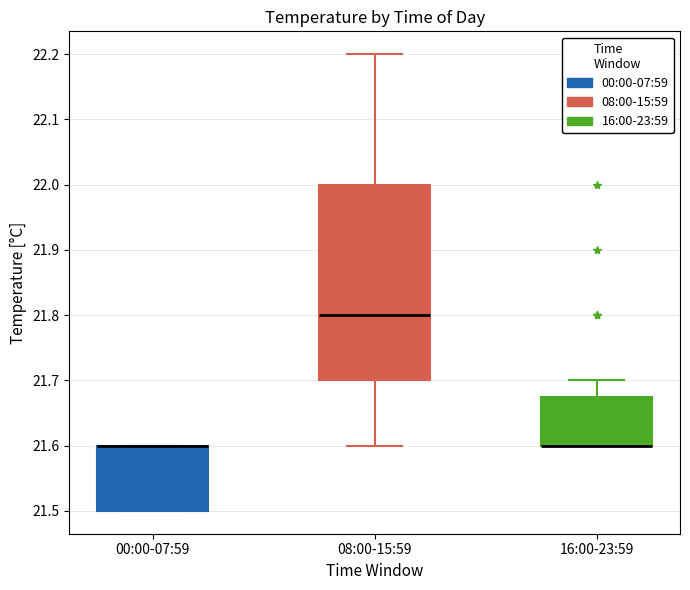

Reading left to right, transcribe this box plot: for each box, give where its median line is, the range the box spans, and where its two whiskers end, as read against the y-axis. The values are not printed on the chart, so give them approximately, as read against the axis.

00:00-07:59: median 21.60 (drawn on the box's upper edge), box 21.50 to 21.60, whiskers 21.50 to 21.60
08:00-15:59: median 21.80, box 21.70 to 22.00, whiskers 21.60 to 22.20
16:00-23:59: median 21.60 (drawn on the box's lower edge), box 21.60 to 21.68, whiskers 21.60 to 21.70